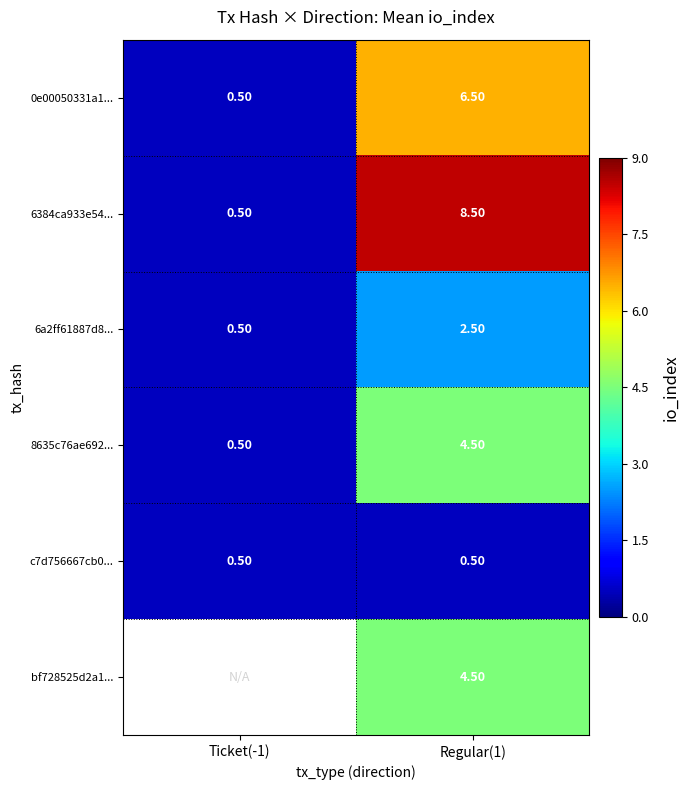

Is it true that bf728525d2a1... equals 4.5 at Regular(1)?

True